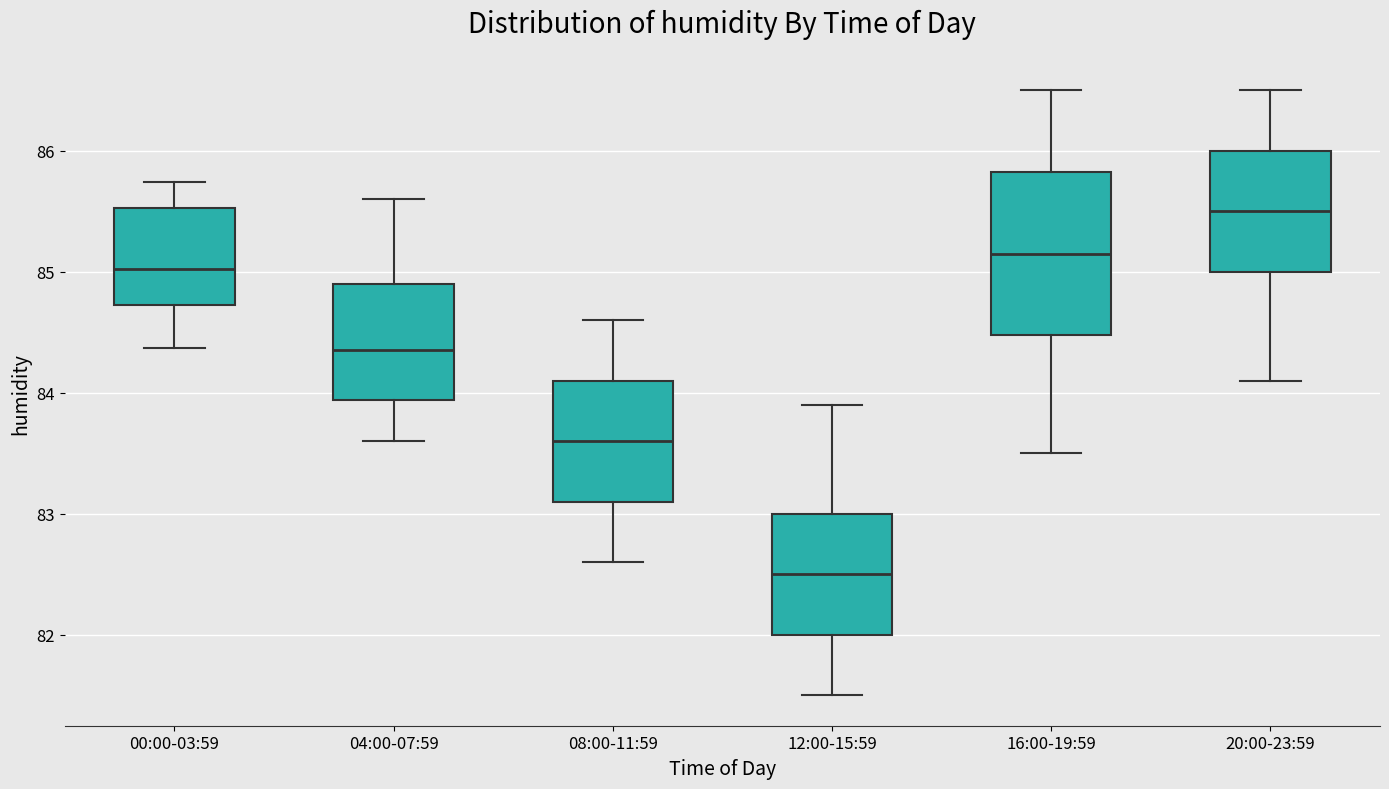

Reading left to right, transcribe this box plot: for each box, give where its median line is, the range the box spans, and where its two whiskers end, as read against the y-axis. The values are not printed on the chart, so give them approximately, as read against the axis.

00:00-03:59: median 85.0, box 84.7 to 85.5, whiskers 84.4 to 85.7
04:00-07:59: median 84.4, box 83.9 to 84.9, whiskers 83.6 to 85.6
08:00-11:59: median 83.6, box 83.1 to 84.1, whiskers 82.6 to 84.6
12:00-15:59: median 82.5, box 82.0 to 83.0, whiskers 81.5 to 83.9
16:00-19:59: median 85.2, box 84.5 to 85.8, whiskers 83.5 to 86.5
20:00-23:59: median 85.5, box 85.0 to 86.0, whiskers 84.1 to 86.5